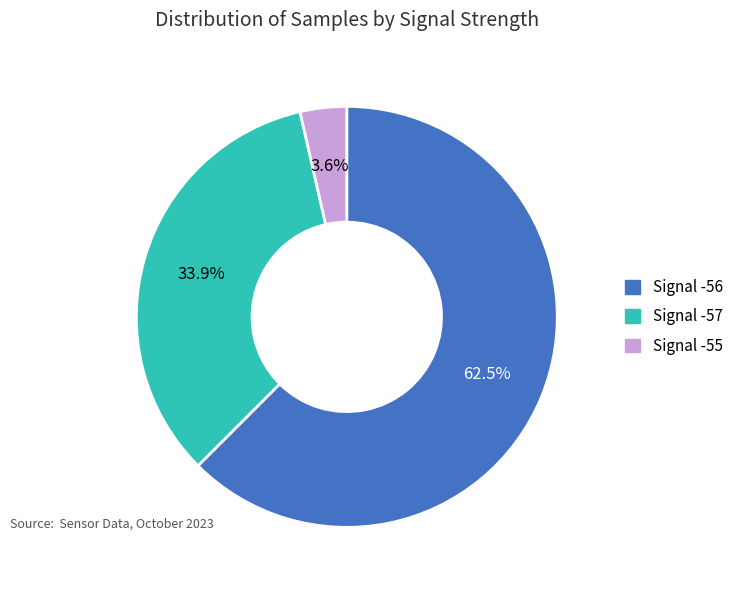

Which category has the biggest portion of the pie?

Signal -56